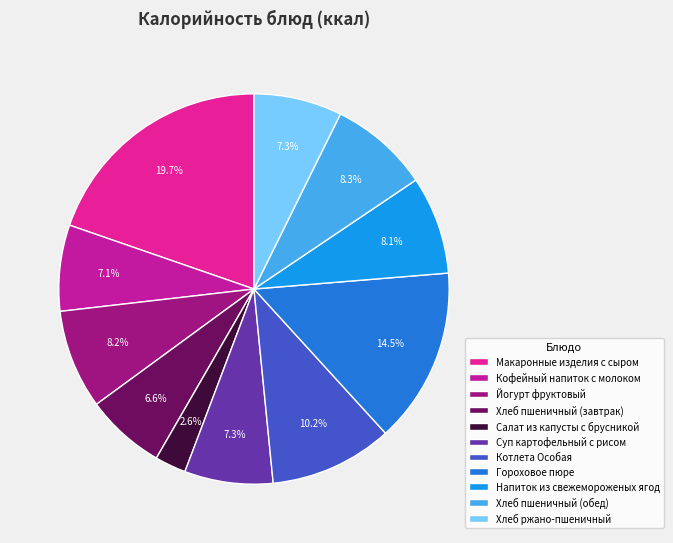

Count the number of slices in the pie.

11